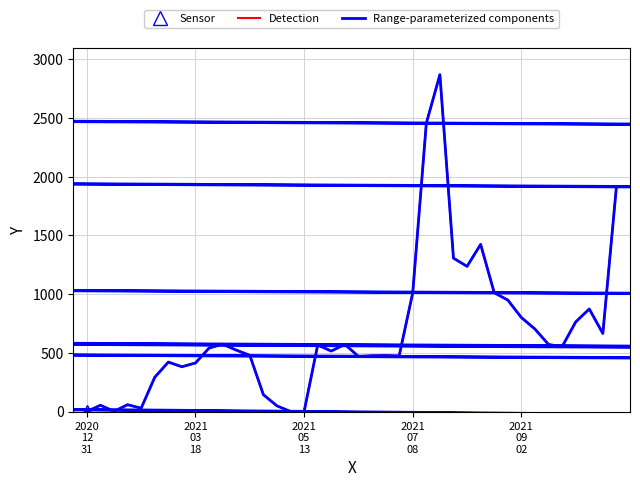

Where is the first local minimum for Range-parameterized components?

2021
05
13